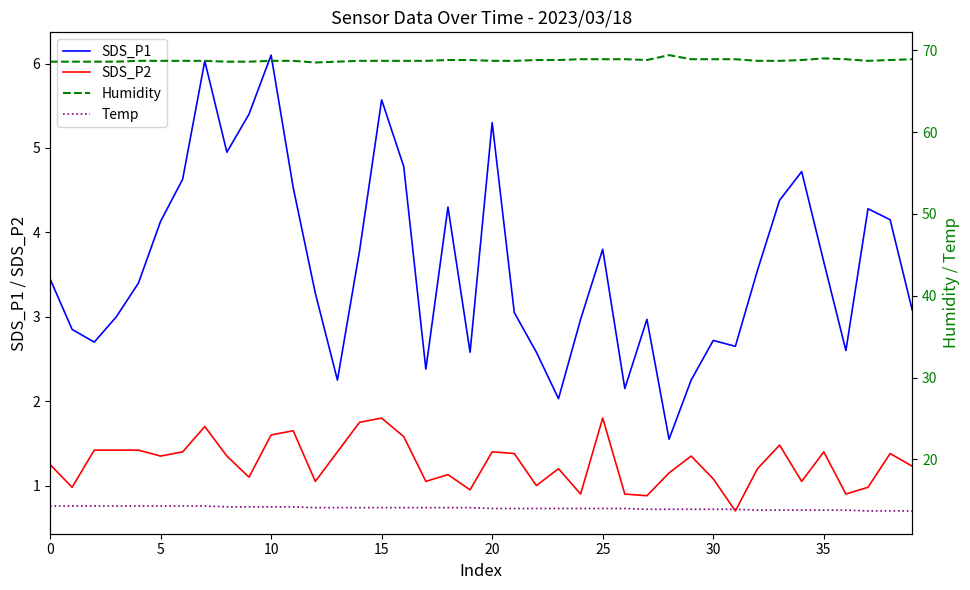

The value of SDS_P2 at 23 is 0.5. True or false?

False